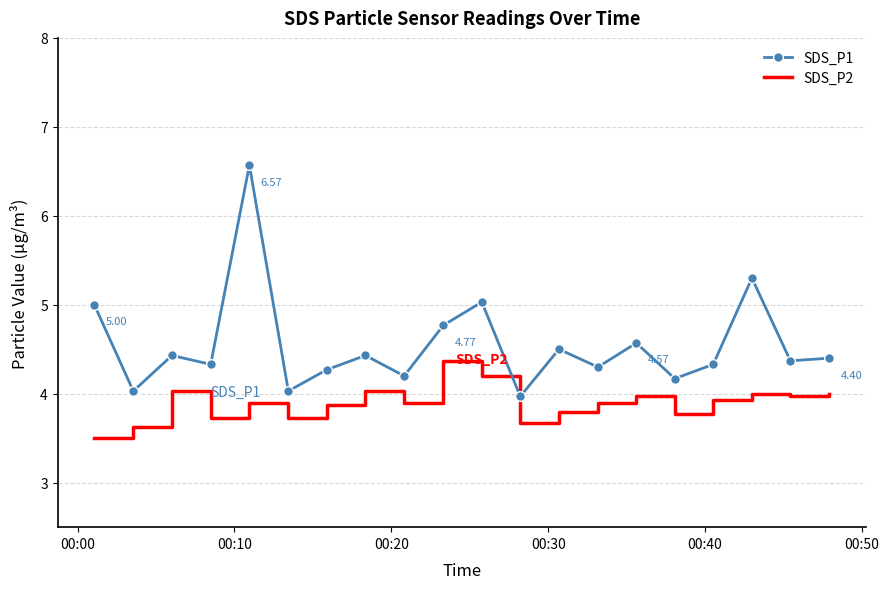

True or false: SDS_P2 and SDS_P1 intersect in this chart.

False